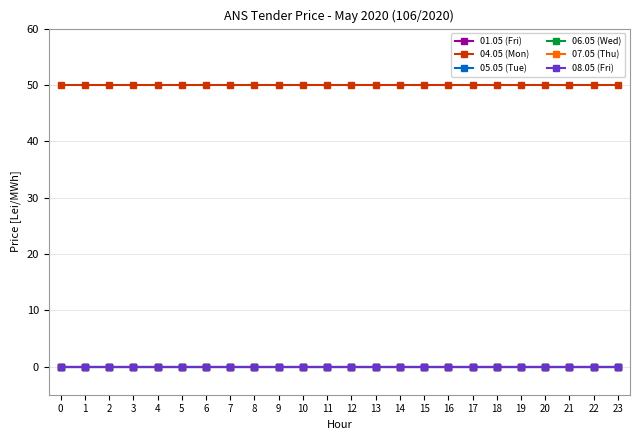

What is the greatest value displayed?

50